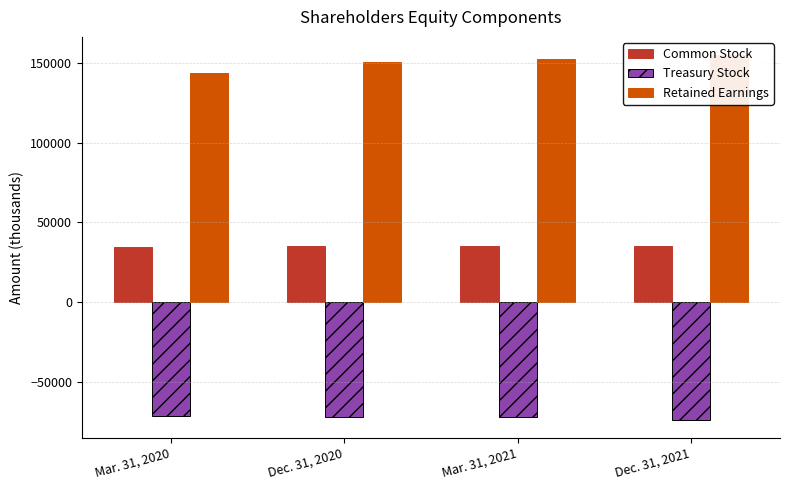

Rank the series by their maximum value, from lowest to highest.

Treasury Stock, Common Stock, Retained Earnings